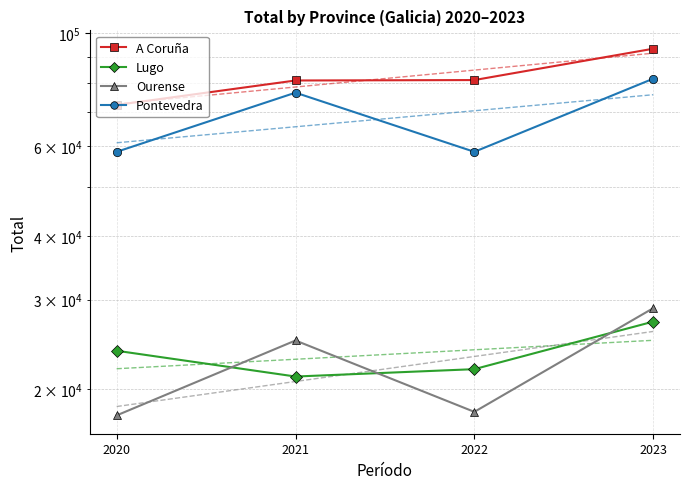

At which category does the chart reach its minimum across all series?

2020